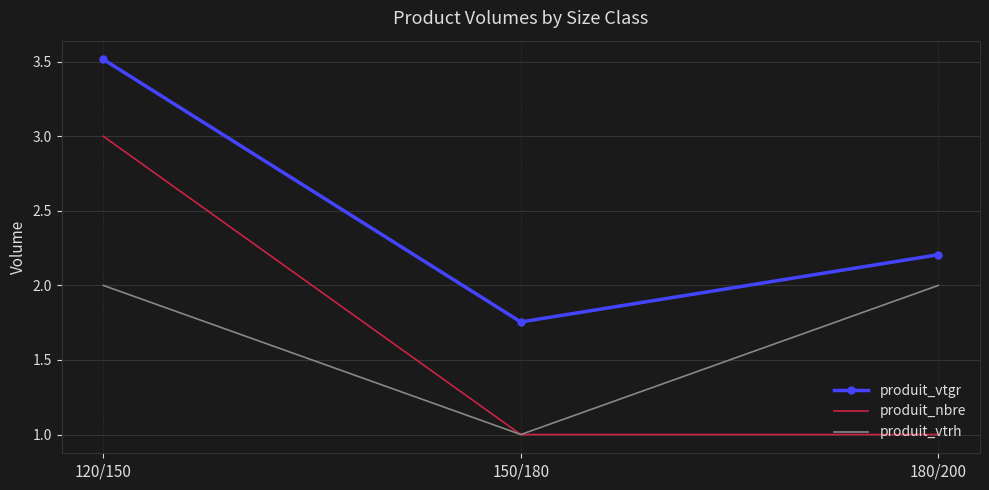

Which series changed the most between 120/150 and 150/180?

produit_nbre